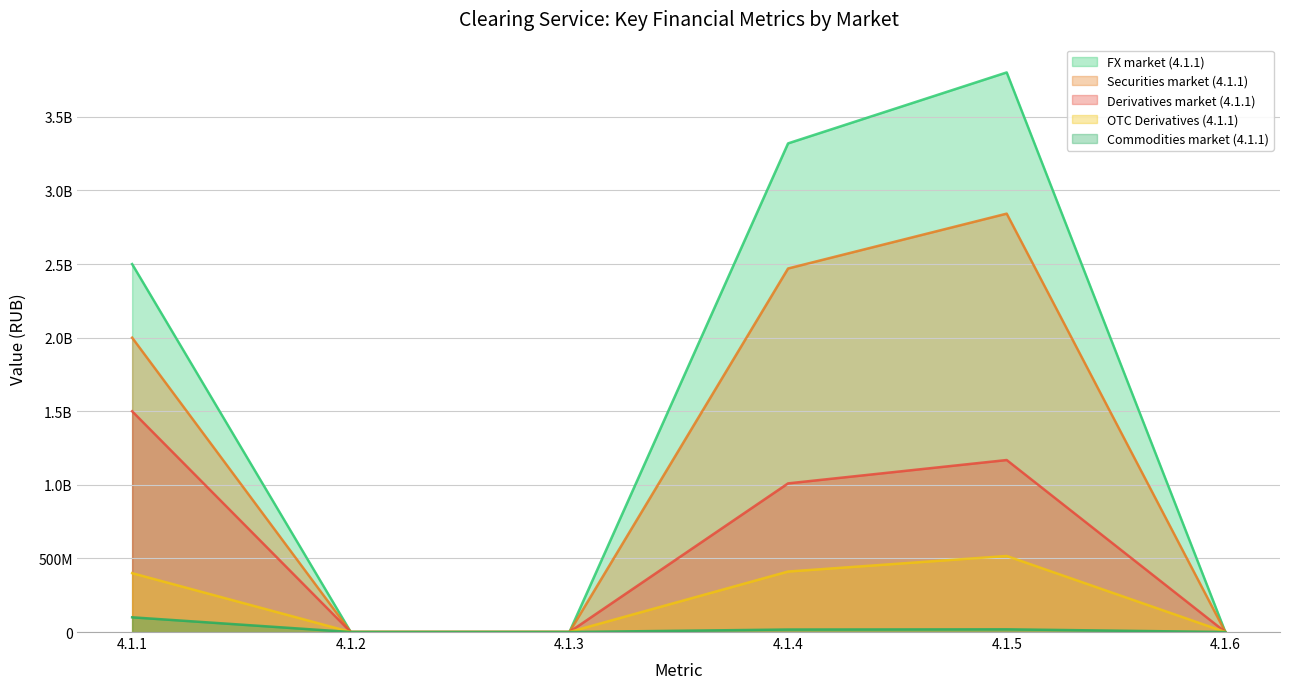

True or false: Securities market (4.1.1) and Derivatives market (4.1.1) intersect in this chart.

False